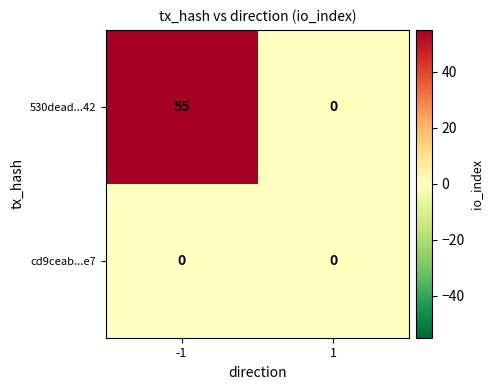

At how many categories does at least one series exceed 30?

1